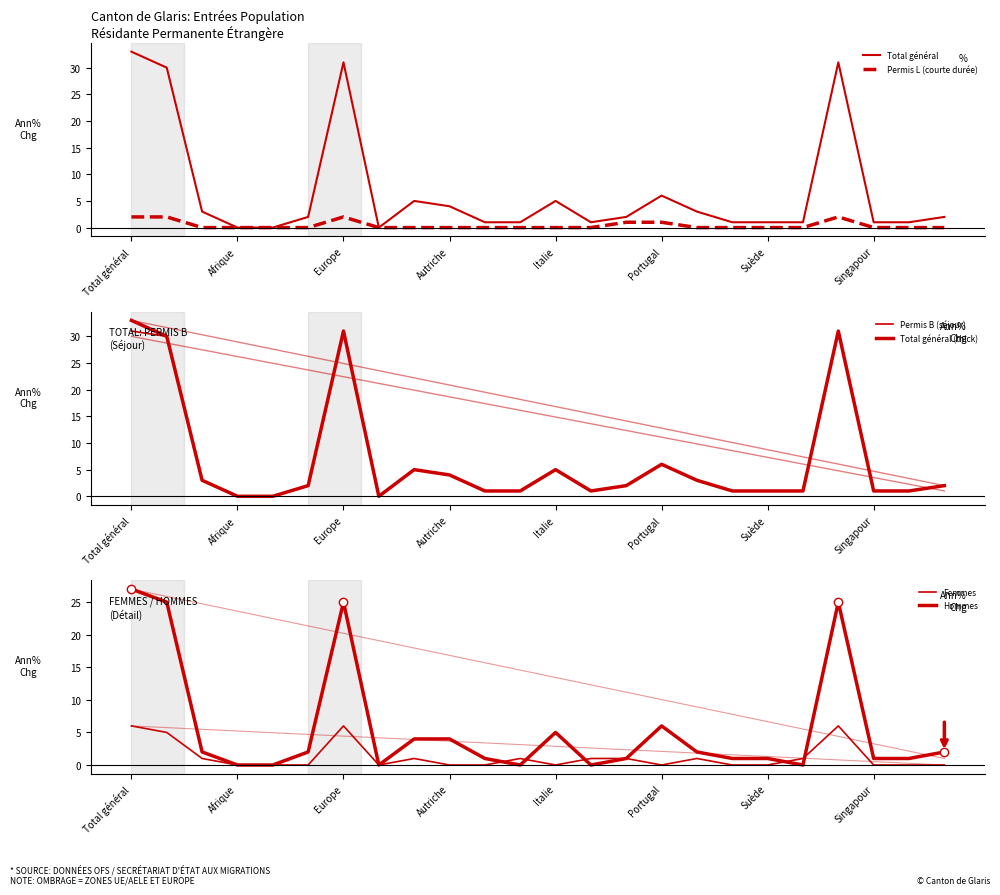

Reading left to right, list all the values displayed in this chart.

Total général: 33	30	3	0	0	2	31	0	5	4	1	1	5	1	2	6	3	1	1	1	31	1	1	2
Permis L (courte durée): 2	2	0	0	0	0	2	0	0	0	0	0	0	0	1	1	0	0	0	0	2	0	0	0
Permis B (séjour): 31	30	3	0	0	2	31	0	5	4	1	1	5	1	2	6	3	1	1	1	31	1	1	2
Total général (thick): 33	30	3	0	0	2	31	0	5	4	1	1	5	1	2	6	3	1	1	1	31	1	1	2
Femmes: 6	5	1	0	0	0	6	0	1	0	0	1	0	1	1	0	1	0	0	1	6	0	0	0
Hommes: 27	25	2	0	0	2	25	0	4	4	1	0	5	0	1	6	2	1	1	0	25	1	1	2